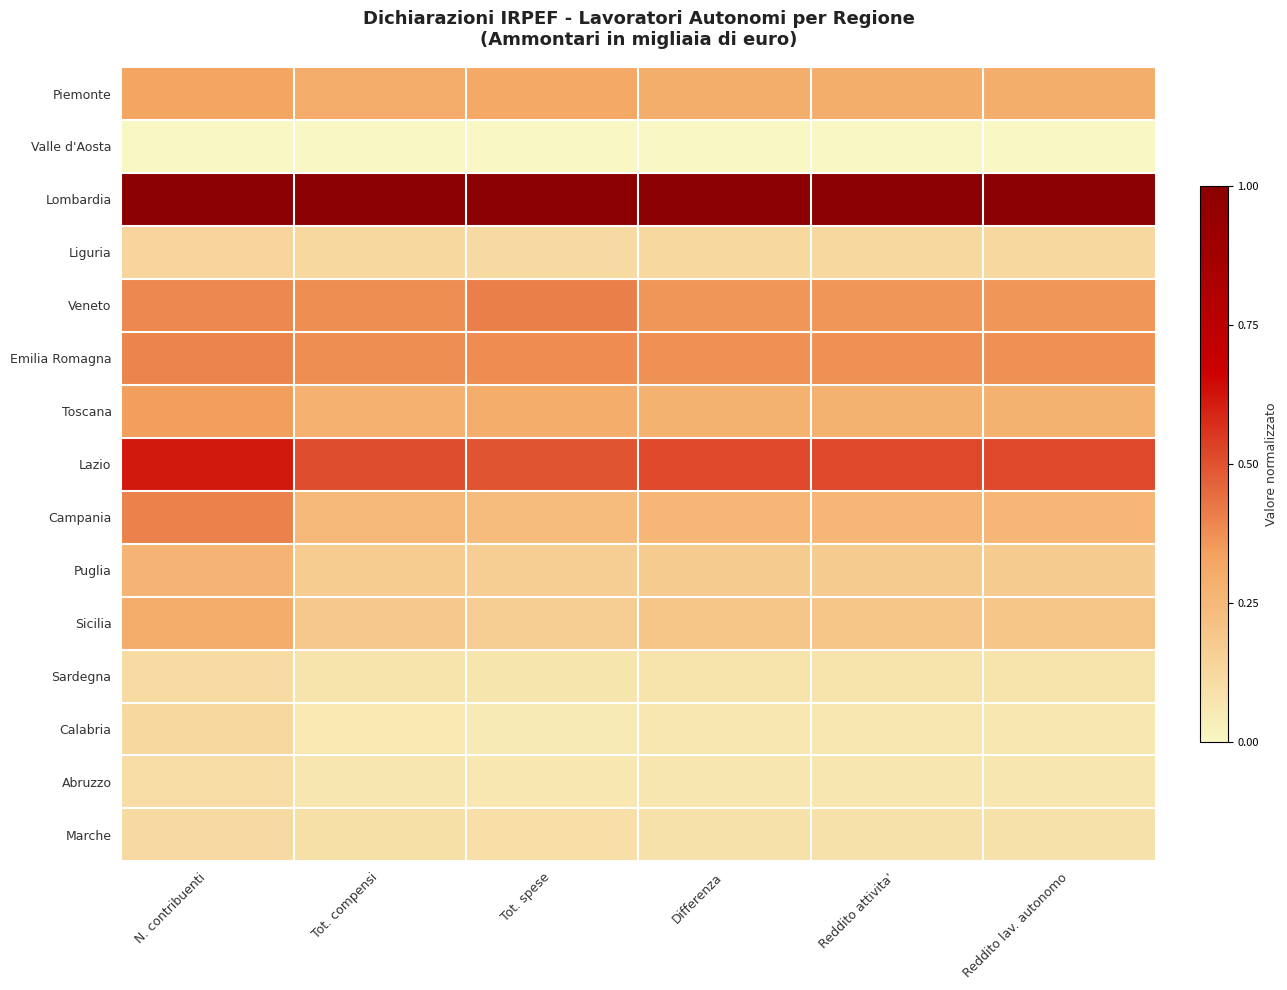

Rank the series at Reddito attivita' from highest to lowest value.

Lombardia, Lazio, Emilia Romagna, Veneto, Piemonte, Toscana, Campania, Sicilia, Puglia, Liguria, Marche, Sardegna, Abruzzo, Calabria, Valle d'Aosta